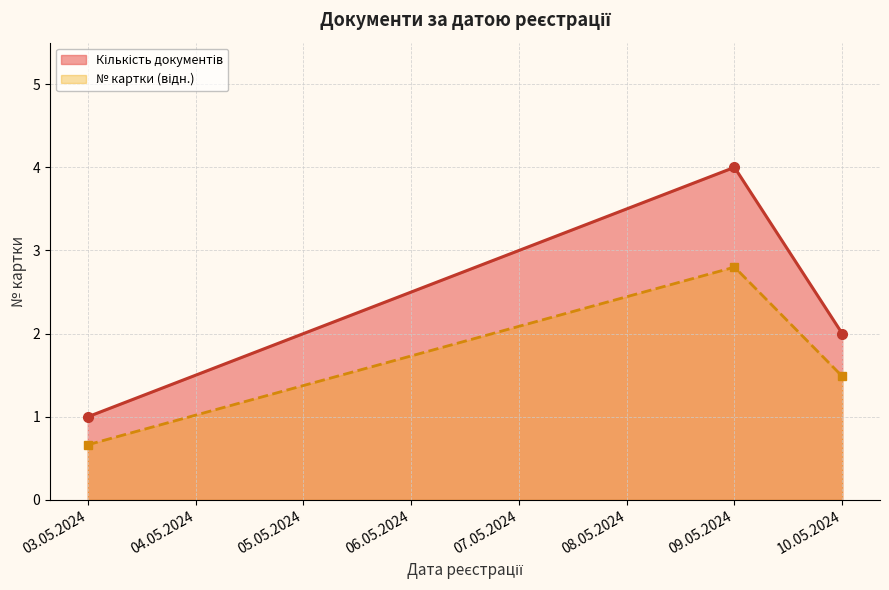

What is the minimum value shown in the chart?

0.7